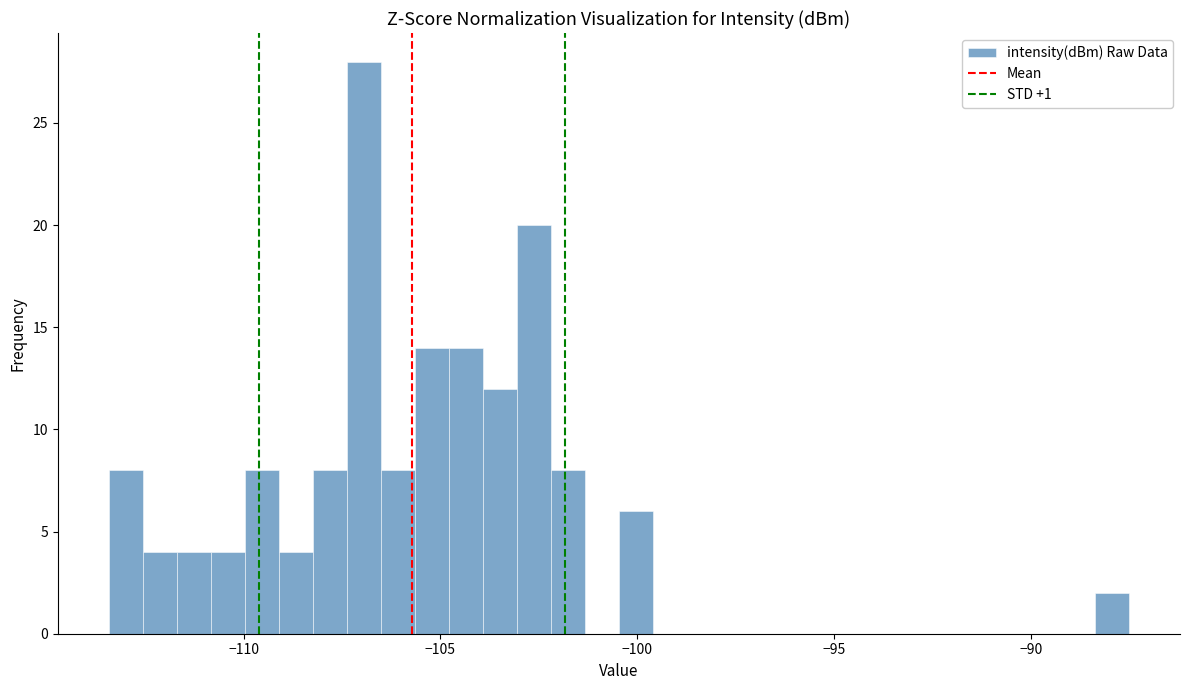

Read against the x-axis, roughly where is the centre of the tallest bar?

-107.0